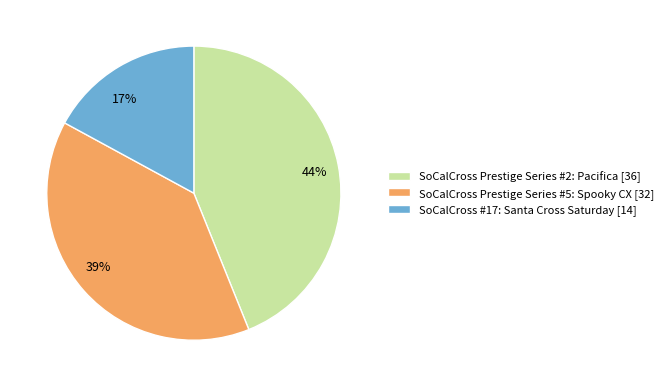

To the nearest percent, what is the difference between the largest and smallest slice percentages?

27%